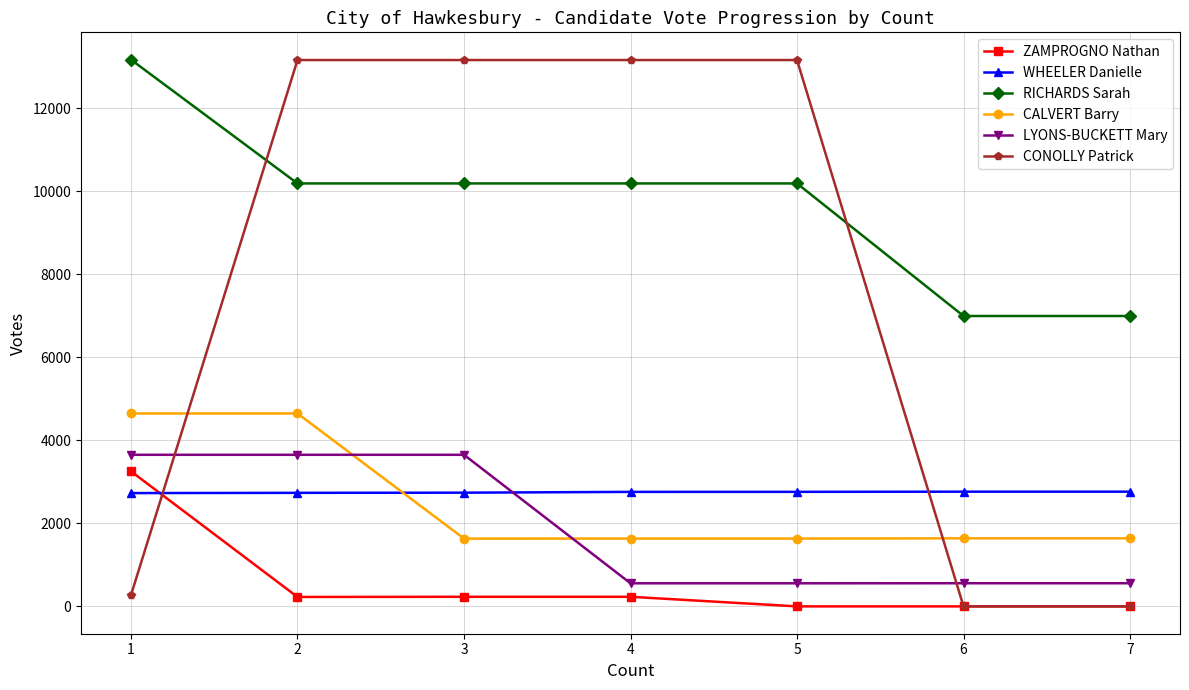

Is the value of LYONS-BUCKETT Mary at 3 greater than the value of ZAMPROGNO Nathan at 1?

Yes